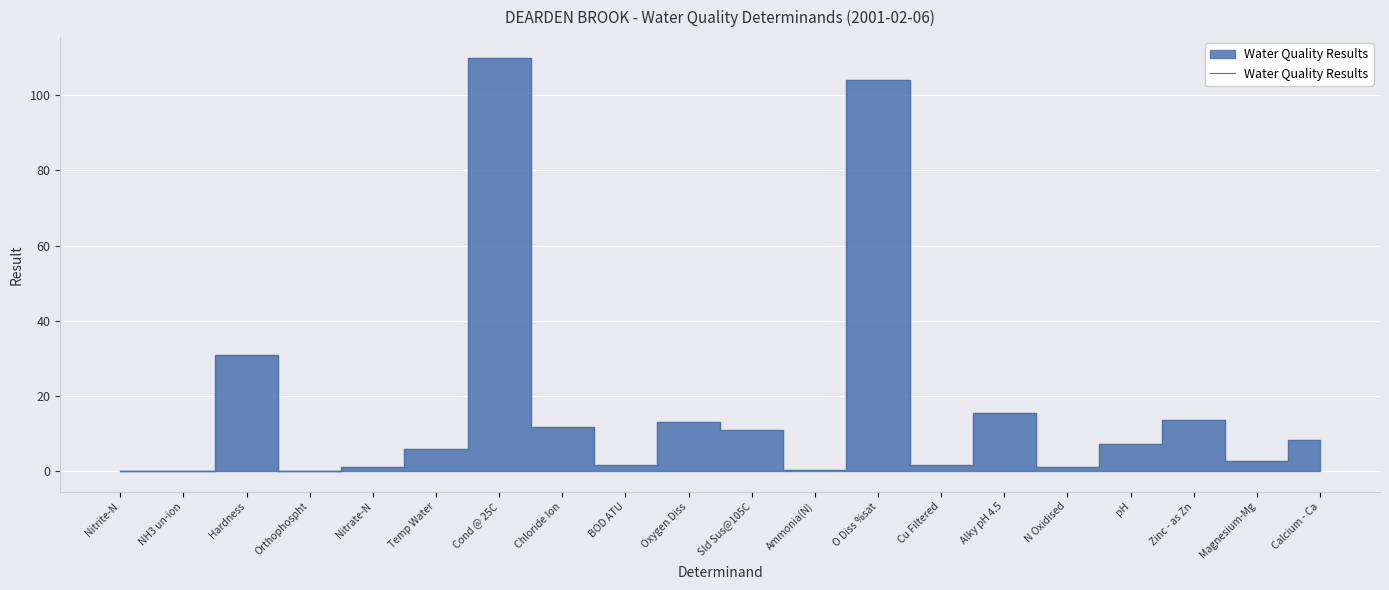

At which category does the chart reach its peak across all series?

Cond @ 25C